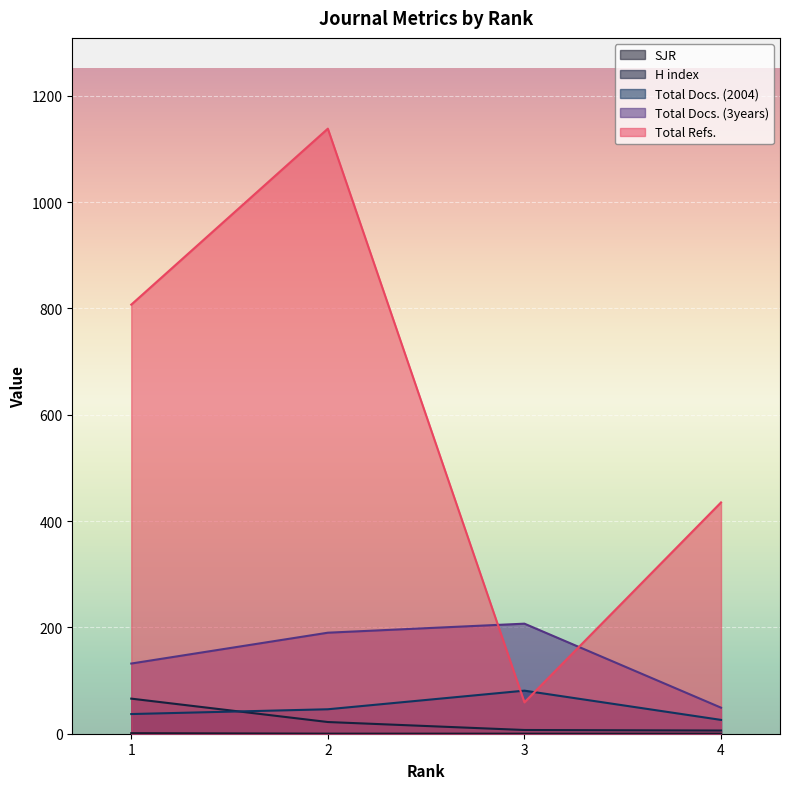

Does the chart display data point markers on the line(s)?

No